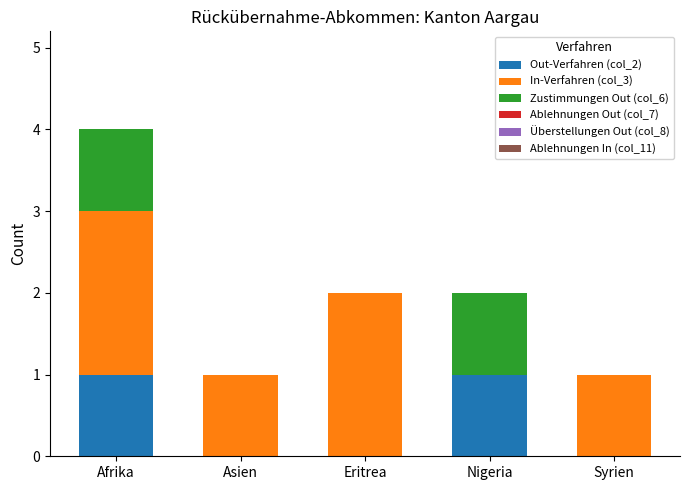

At which category is the sum across all series the highest?

Afrika